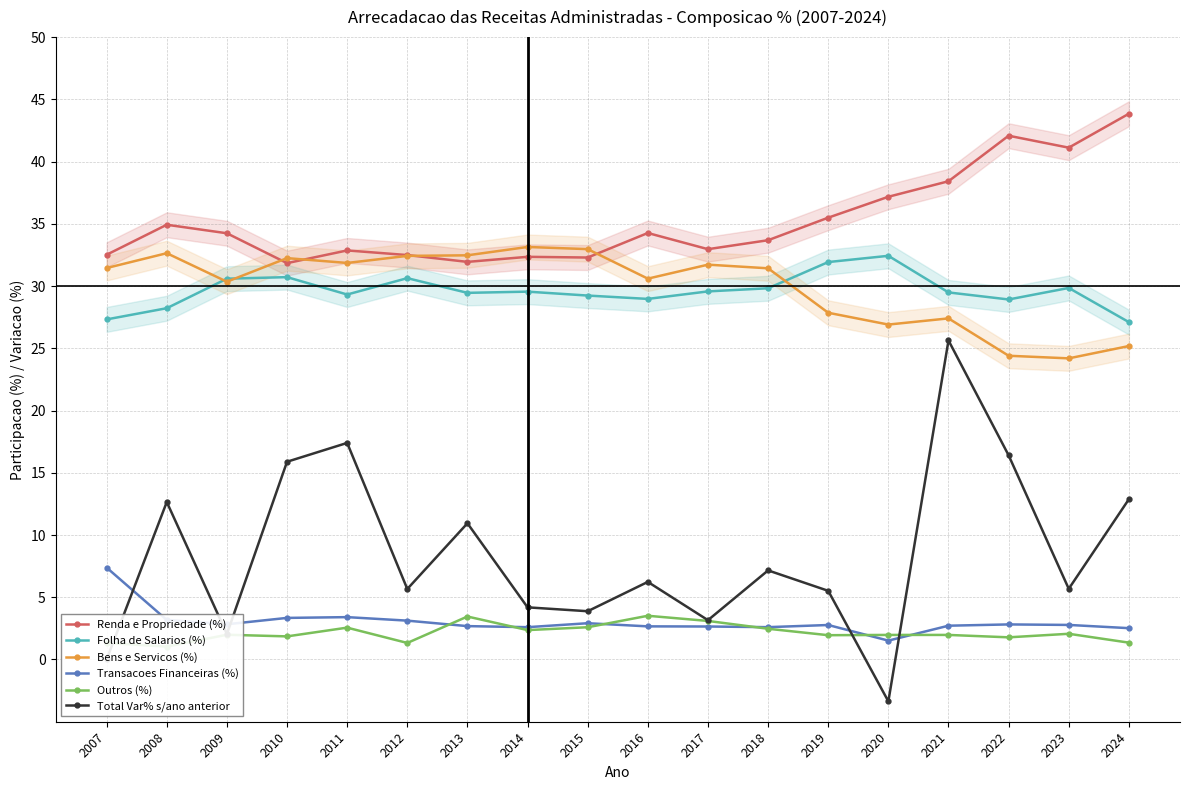

What is the highest value of the Bens e Servicos (%) series?

33.1